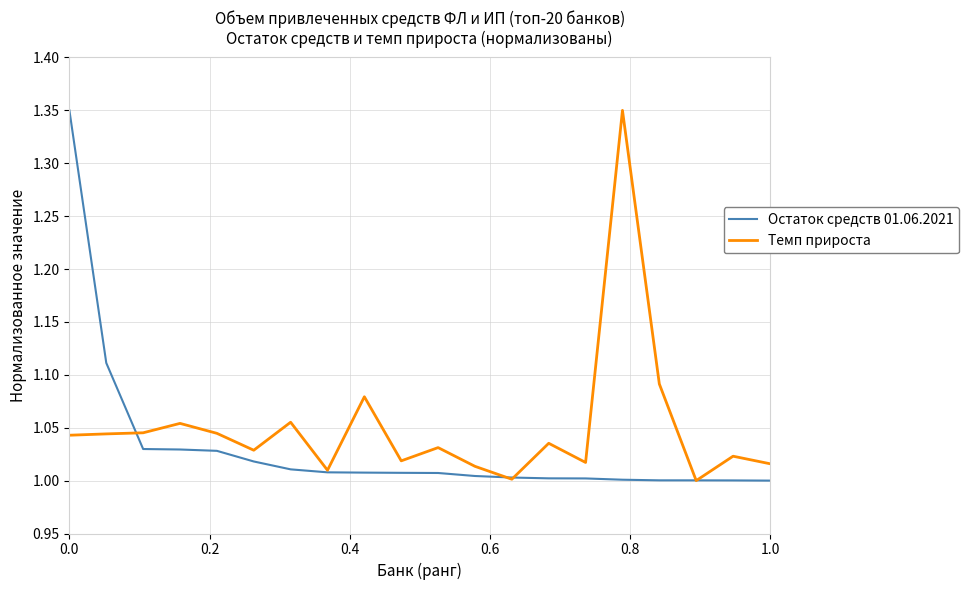

Which series has the largest total across all categories?

Темп прироста